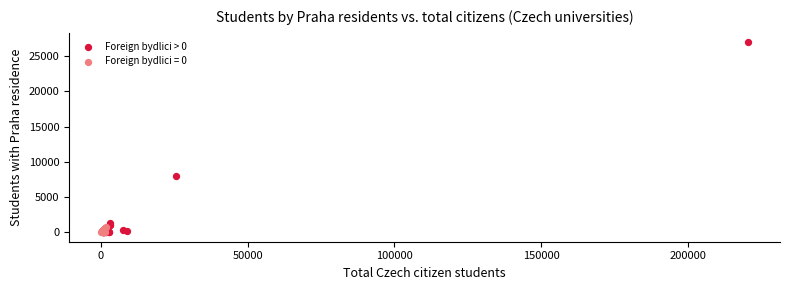

Which series contains the highest Y value?

Foreign bydlici > 0